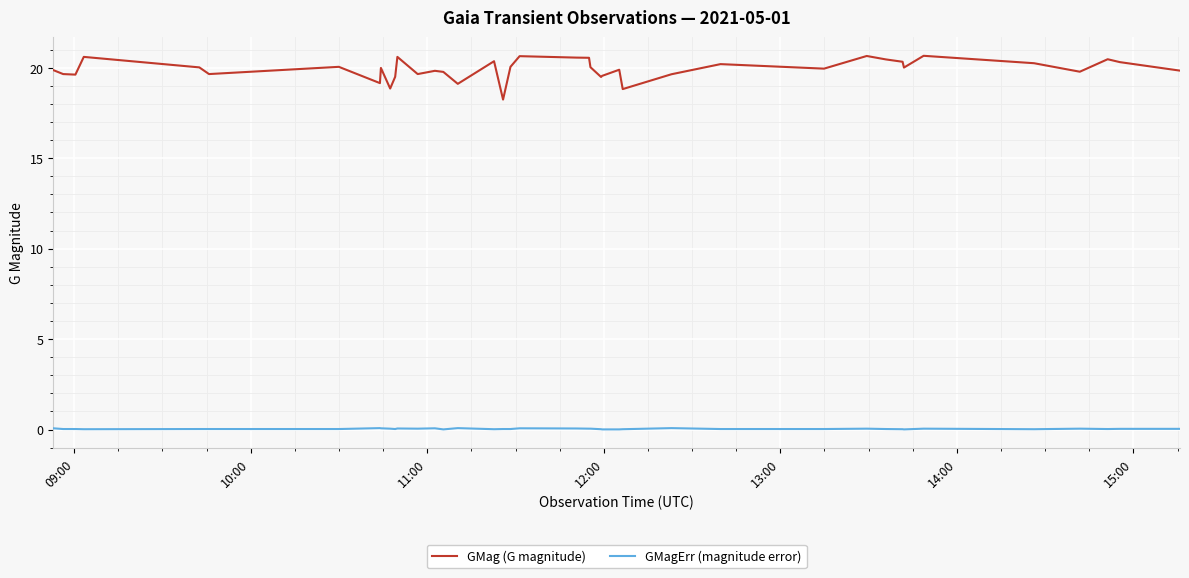

True or false: GMagErr (magnitude error) and GMag (G magnitude) cross at least once.

False